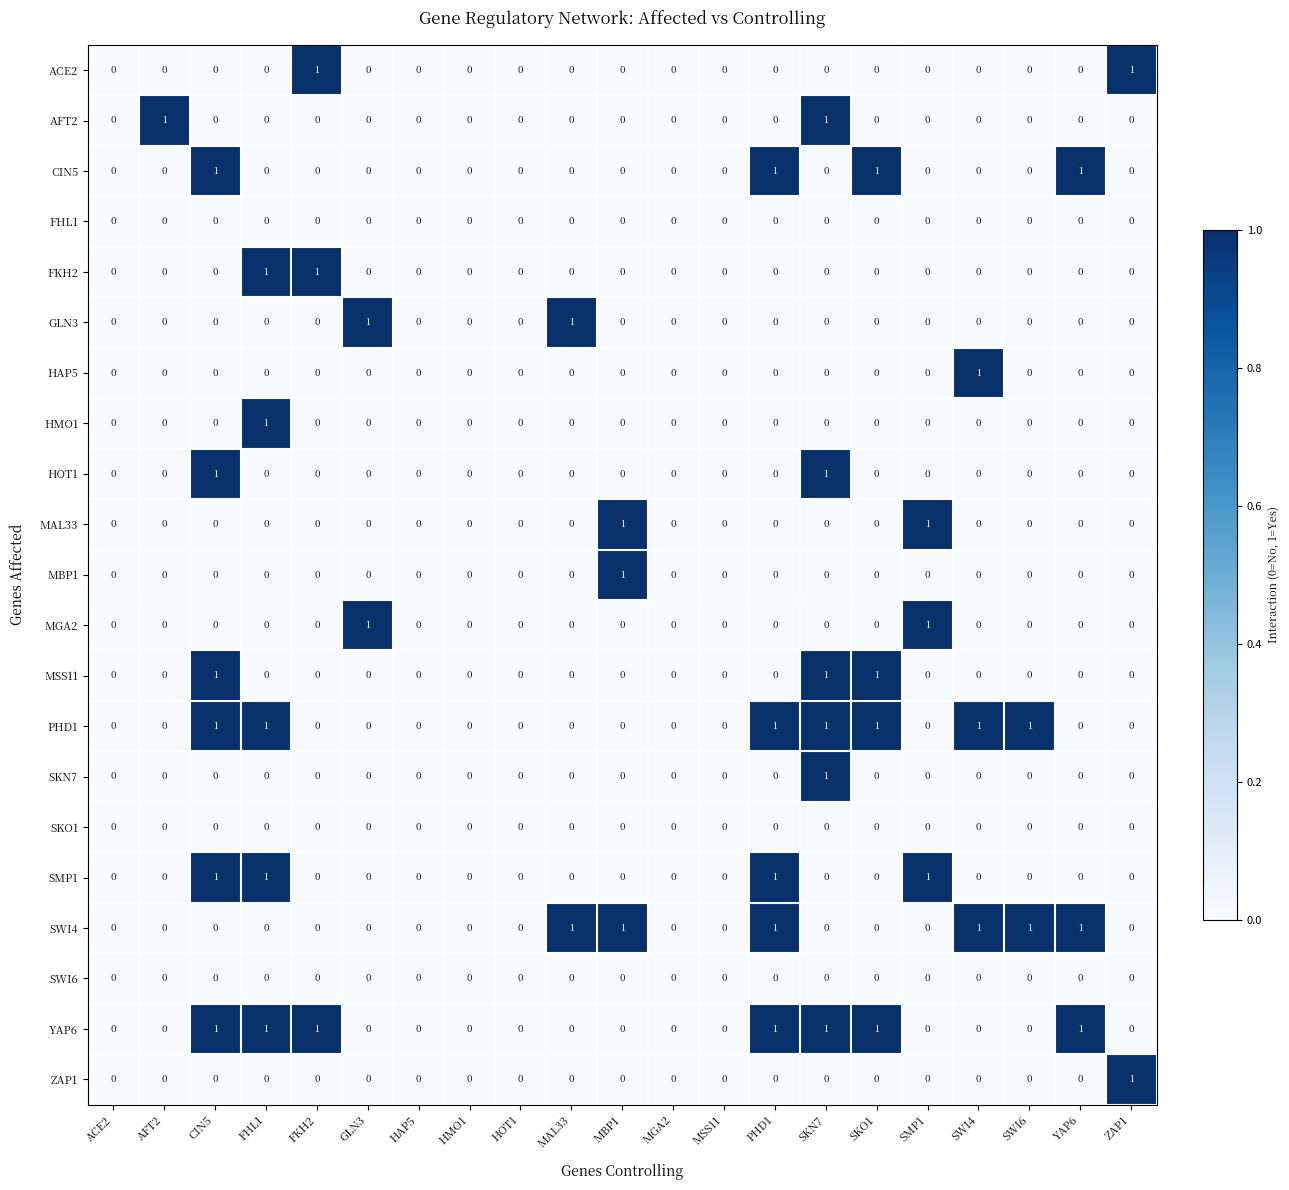

How many SMP1 values are between 0 and 1?

21